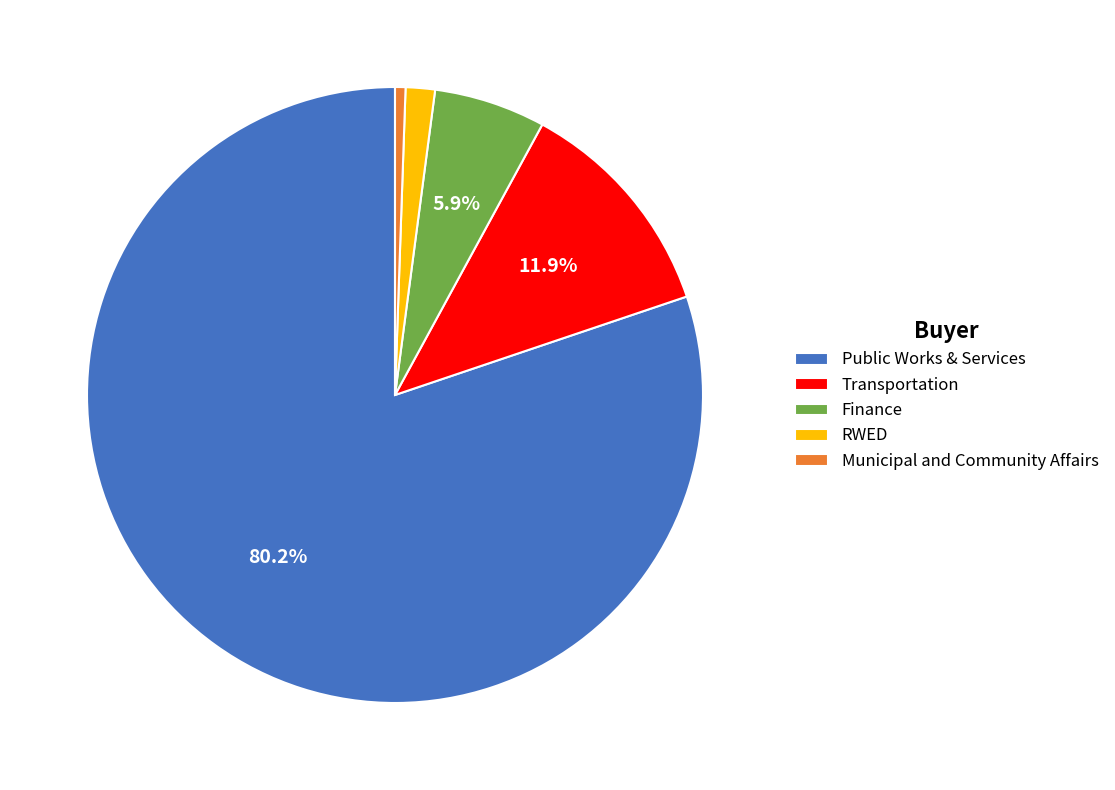

To the nearest percent, what portion does Public Works & Services represent?

80%